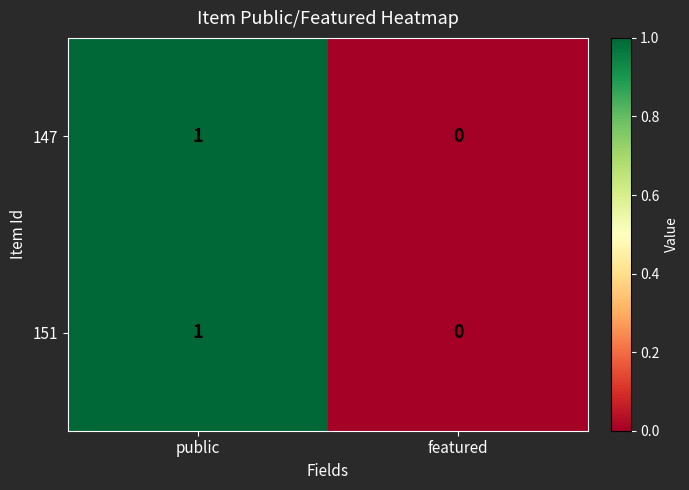

Reading left to right, transcribe all the data shown in this chart.

147: public=1	featured=0
151: public=1	featured=0